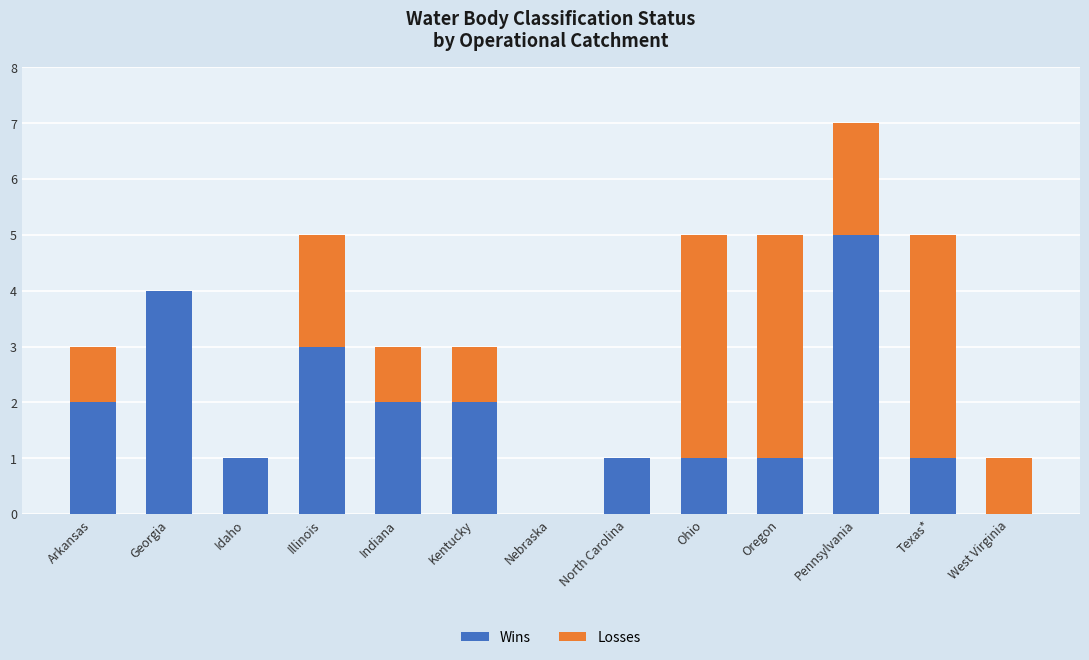

The Wins series shows 3 at Illinois. True or false?

True